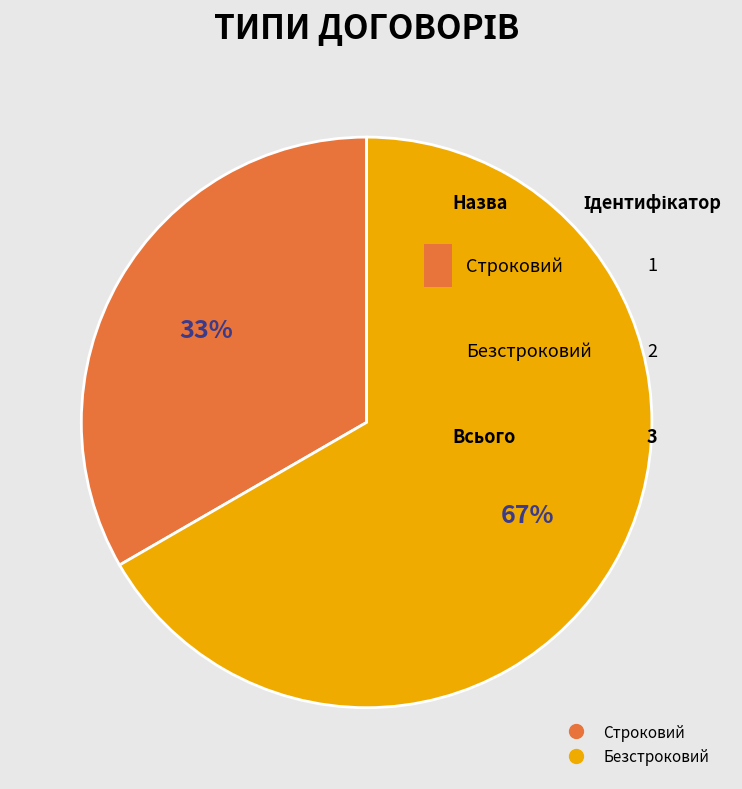

To the nearest percent, what percentage of the pie is Строковий?

33%